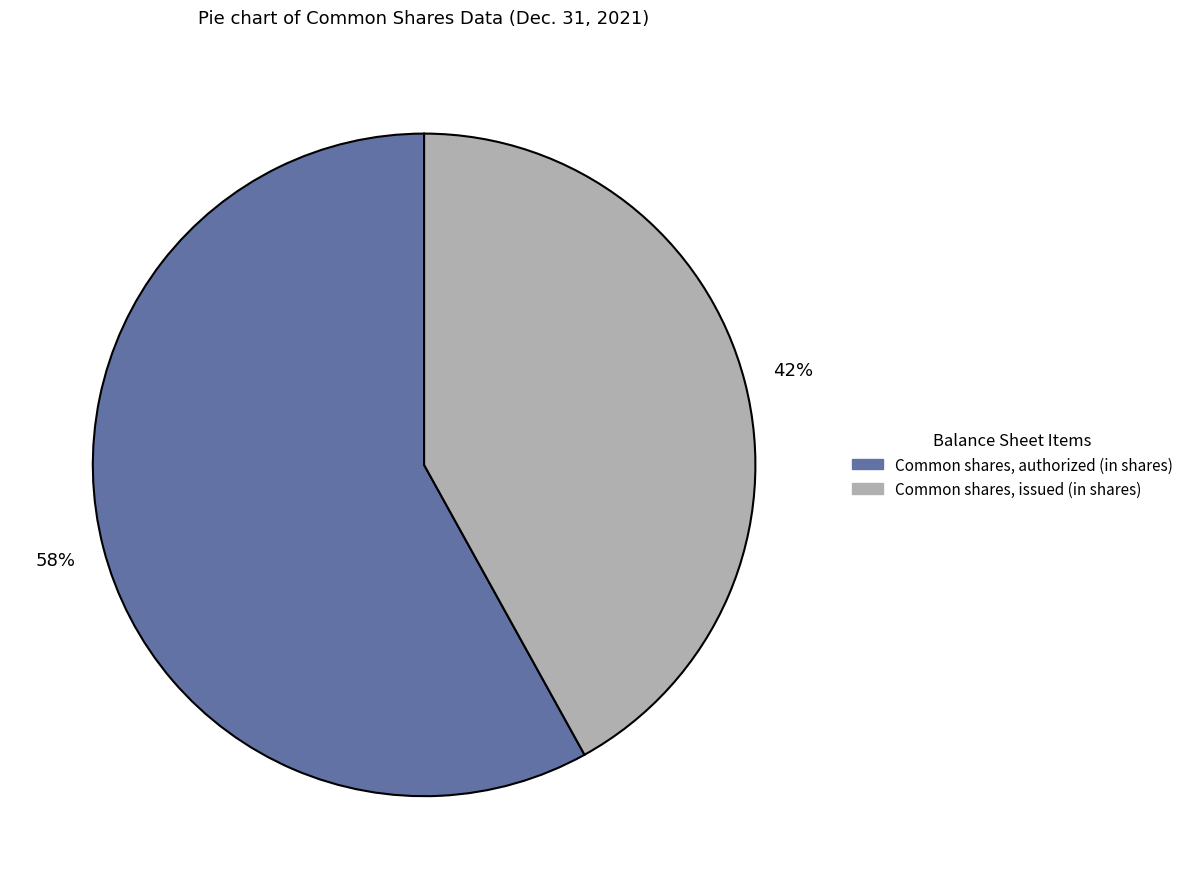

What is the smallest slice in the pie chart?

Common shares, issued (in shares)